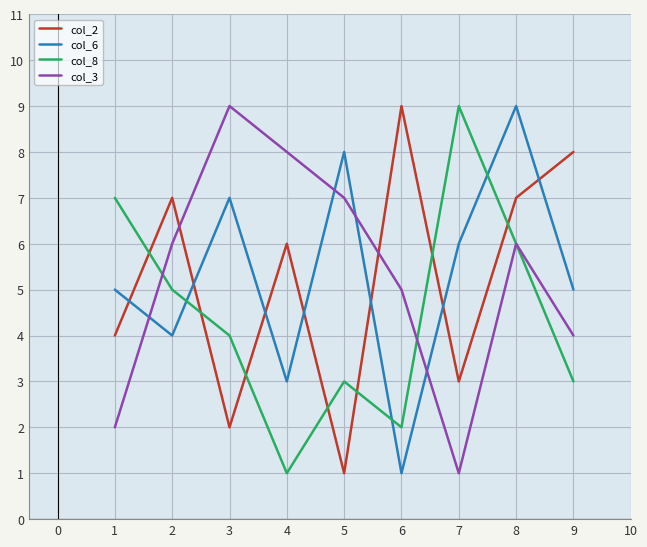

Which series ends up on top after the final intersection of col_6 and col_2?

col_2